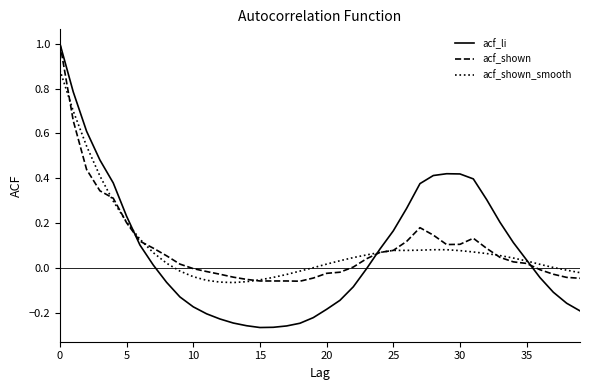

What is the maximum value shown in the chart?

1.0